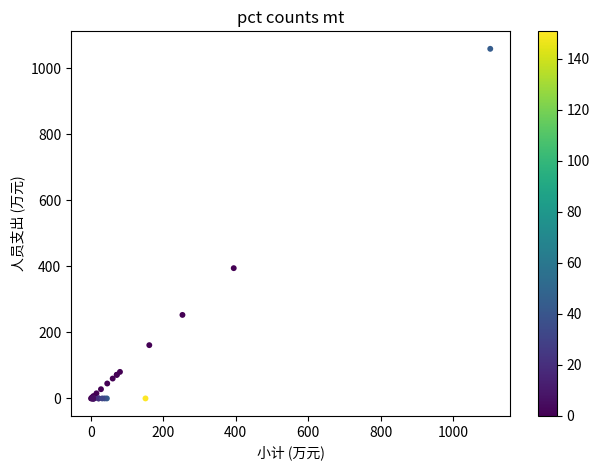

What Y value in the scatter plot is closest to 529?

394.3